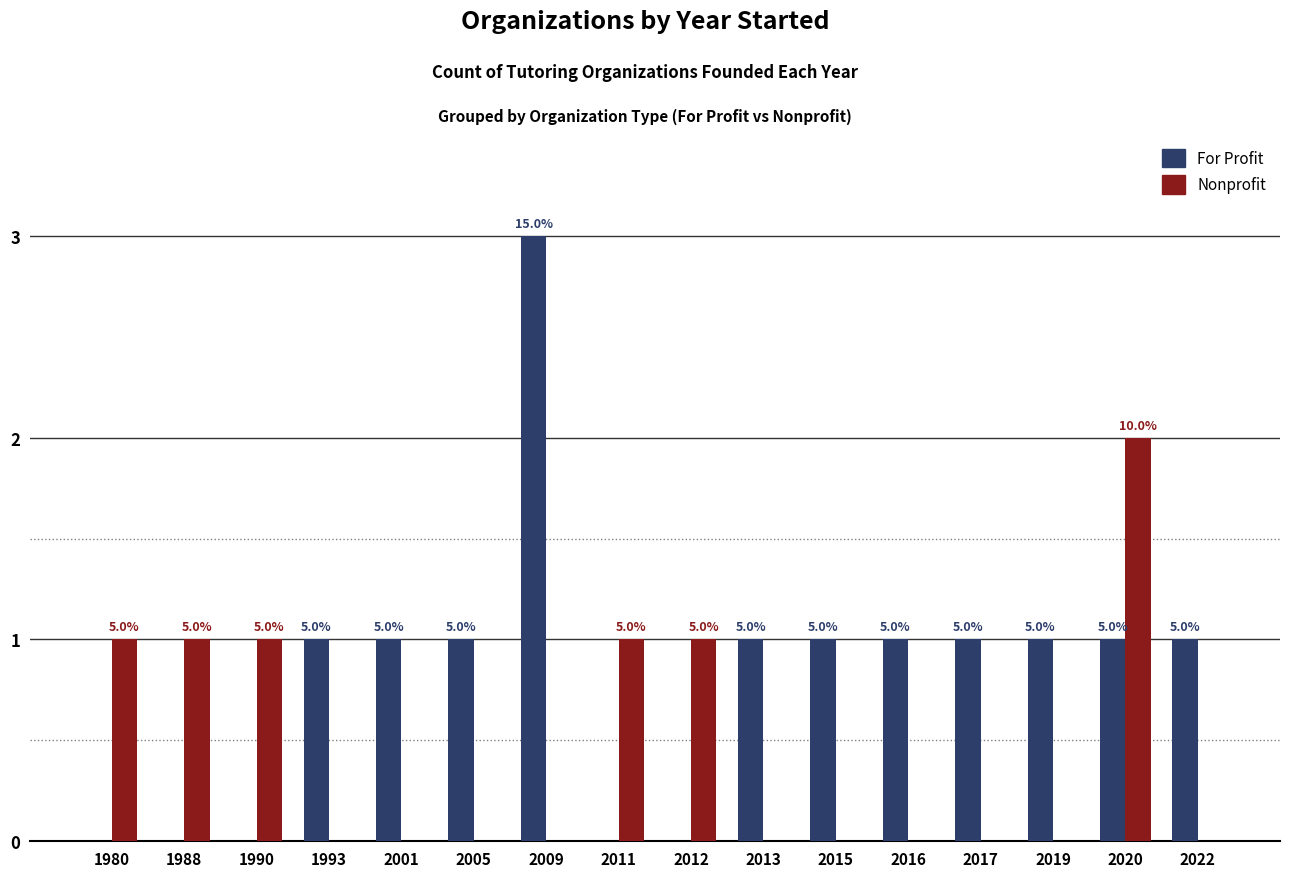

At 2012, list the series in order from smallest to largest.

For Profit, Nonprofit